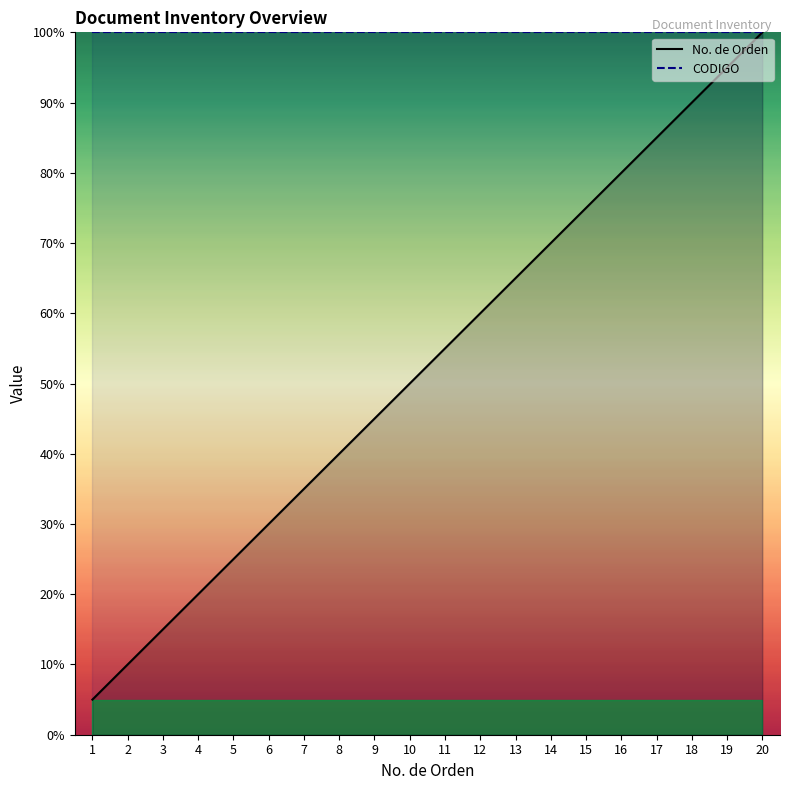

True or false: No. de Orden has more than 0 points higher than both neighbors.

False